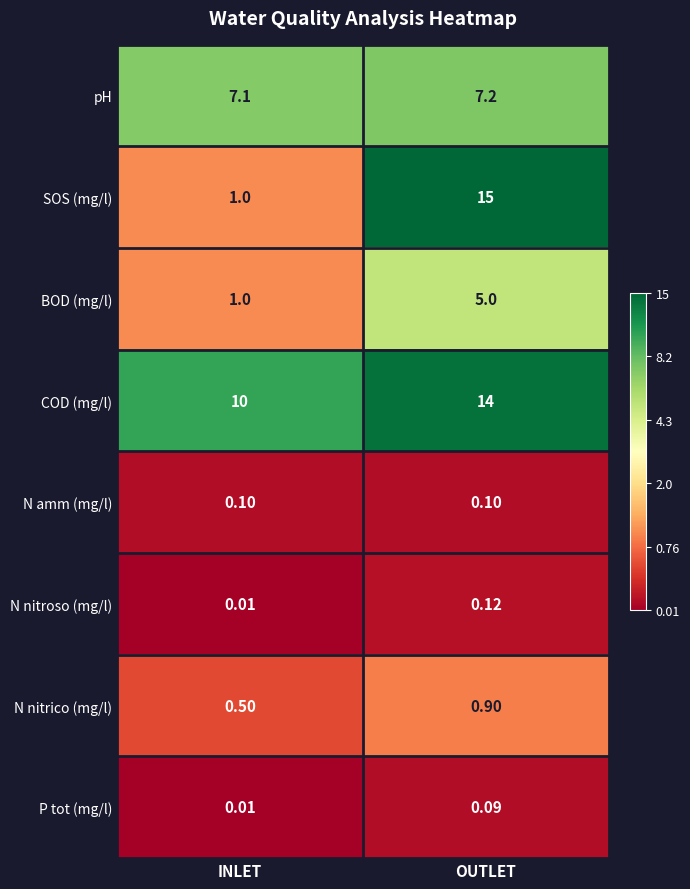

At which category does the chart reach its peak across all series?

OUTLET